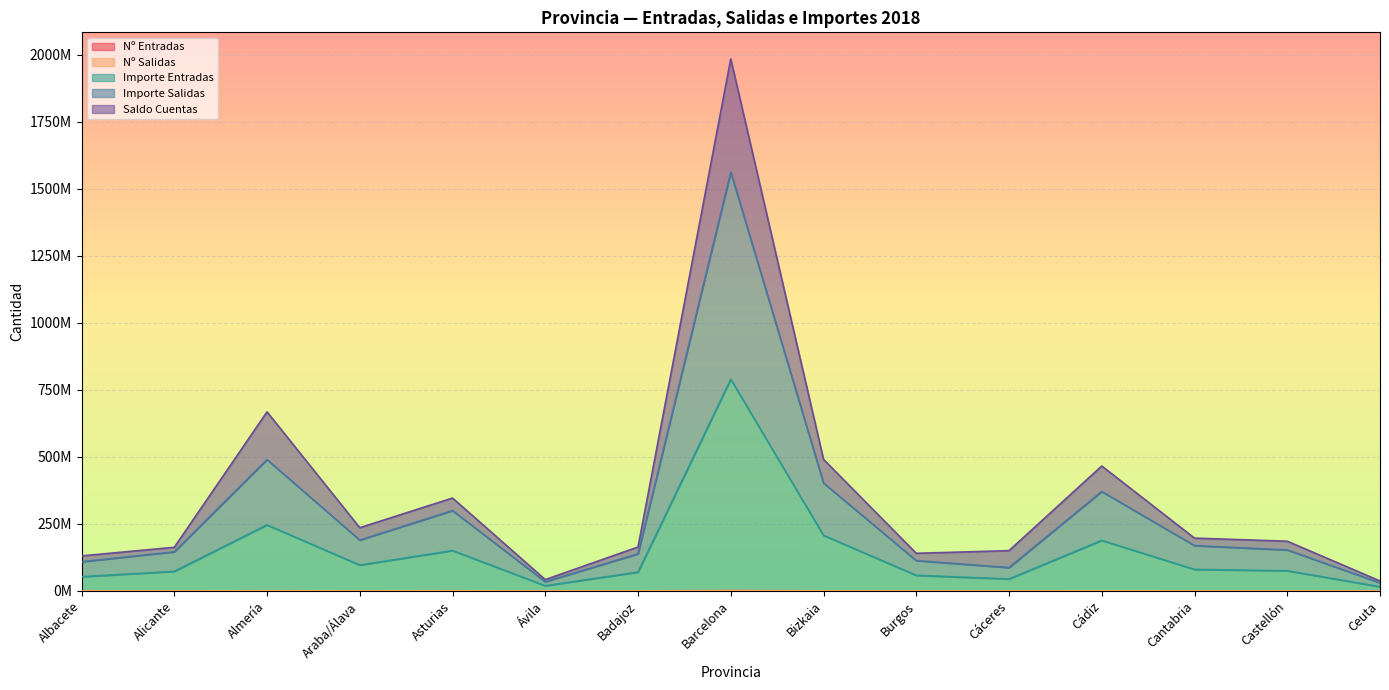

Reading left to right, what are all the values shown in this chart?

Nº Entradas: Albacete=46088	Alicante=36100	Almería=209291	Araba/Álava=69317	Asturias=162023	Ávila=13587	Badajoz=63811	Barcelona=729778	Bizkaia=96714	Burgos=40041	Cáceres=34421	Cádiz=153404	Cantabria=77348	Castellón=78215	Ceuta=11578
Nº Salidas: Albacete=72164	Alicante=66266	Almería=339241	Araba/Álava=116053	Asturias=298572	Ávila=25004	Badajoz=112675	Barcelona=1213137	Bizkaia=174900	Burgos=74932	Cáceres=61965	Cádiz=243021	Cantabria=142061	Castellón=126405	Ceuta=18587
Importe Entradas: Albacete=52980696	Alicante=72830183	Almería=246280233	Araba/Álava=96320584	Asturias=150472317	Ávila=19226606	Badajoz=70297389	Barcelona=789956662	Bizkaia=207235912	Burgos=58027482	Cáceres=44479412	Cádiz=188479208	Cantabria=80191810	Castellón=75052389	Ceuta=15631207
Importe Salidas: Albacete=108863841	Alicante=145792753	Almería=490022445	Araba/Álava=189634921	Asturias=299684149	Ávila=34348968	Badajoz=138304421	Barcelona=1562632930	Bizkaia=402718559	Burgos=113004145	Cáceres=87023493	Cádiz=370893105	Cantabria=169028541	Castellón=152910668	Ceuta=30128559
Saldo Cuentas: Albacete=130706594	Alicante=162692324	Almería=668097267	Araba/Álava=235829938	Asturias=346518626	Ávila=42236649	Badajoz=163839998	Barcelona=1985231156	Bizkaia=490829078	Burgos=140330962	Cáceres=150205924	Cádiz=466084960	Cantabria=196951037	Castellón=185439705	Ceuta=37039244